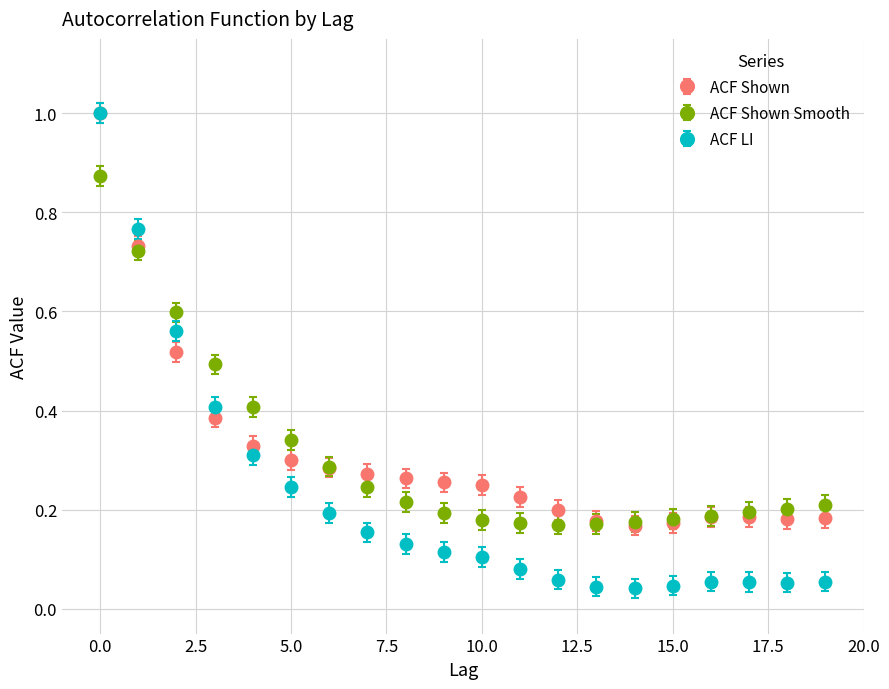

At how many categories does at least one series exceed 0?

20